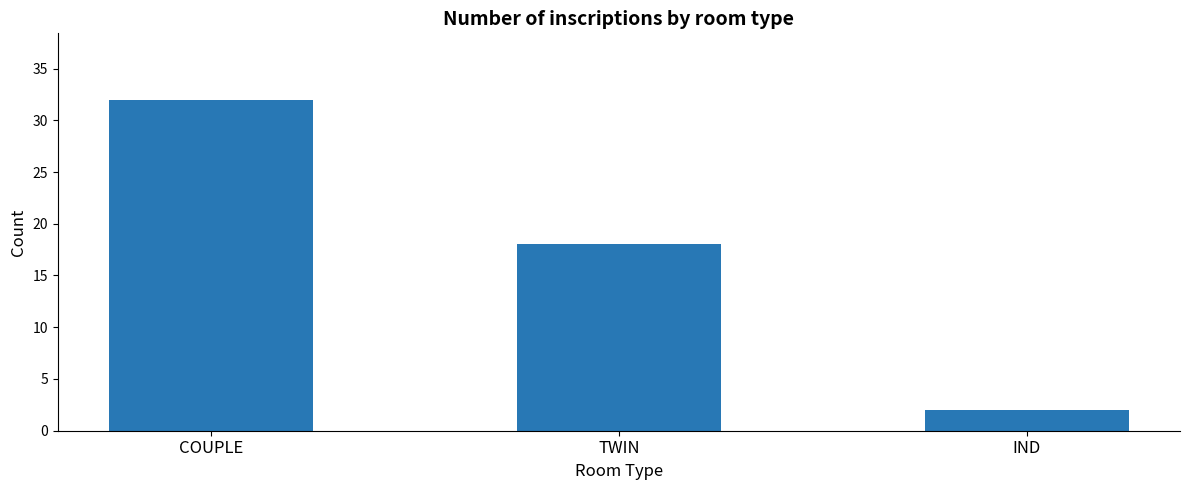

Rank the categories by value from highest to lowest.

COUPLE, TWIN, IND